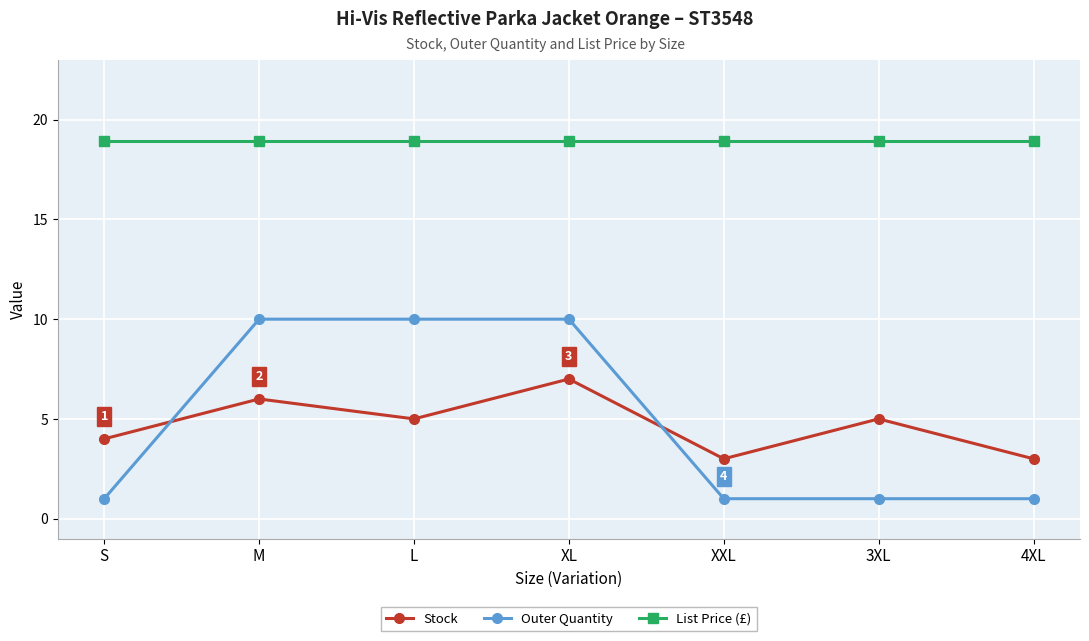

At which category does Stock reach its first local valley?

L